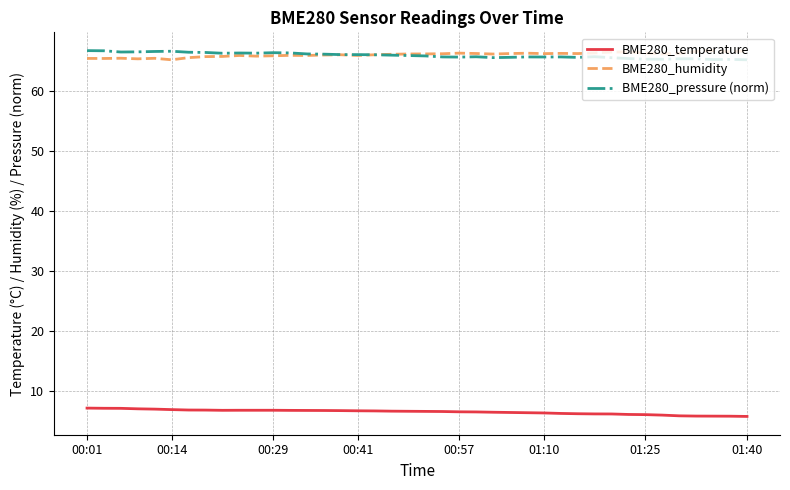

True or false: BME280_pressure (norm) and BME280_temperature intersect in this chart.

False